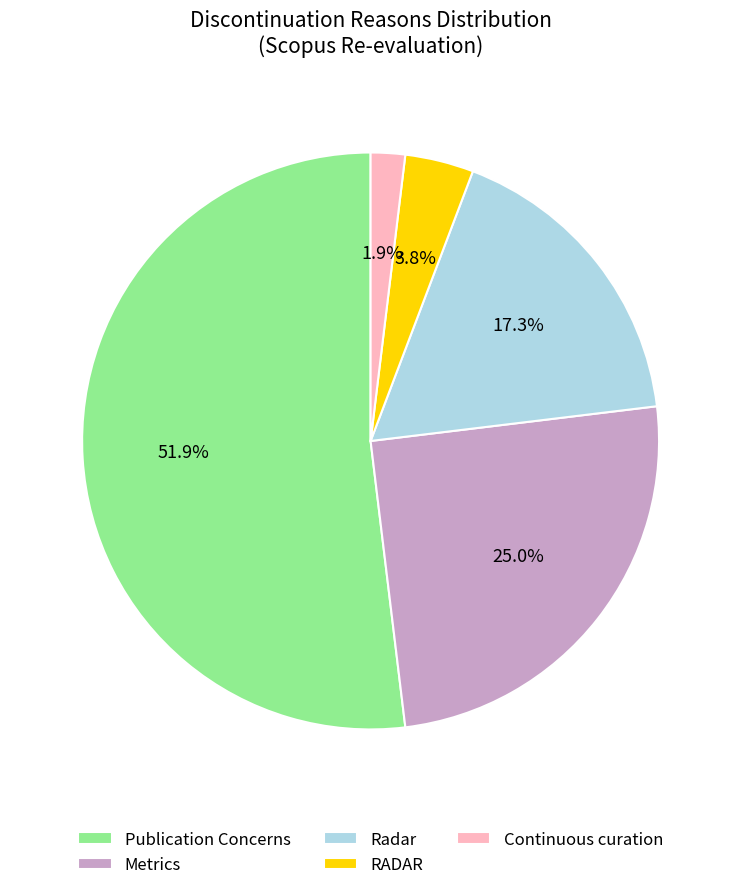

Rank the categories by value from lowest to highest.

Continuous curation, RADAR, Radar, Metrics, Publication Concerns